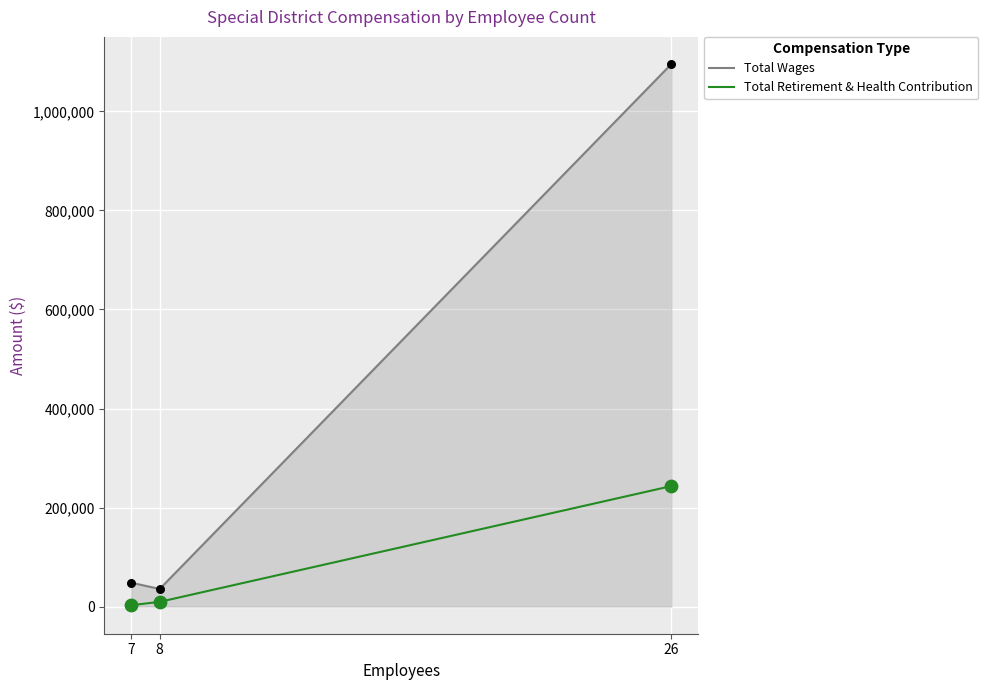

Which series has the largest range (max minus min)?

Total Wages